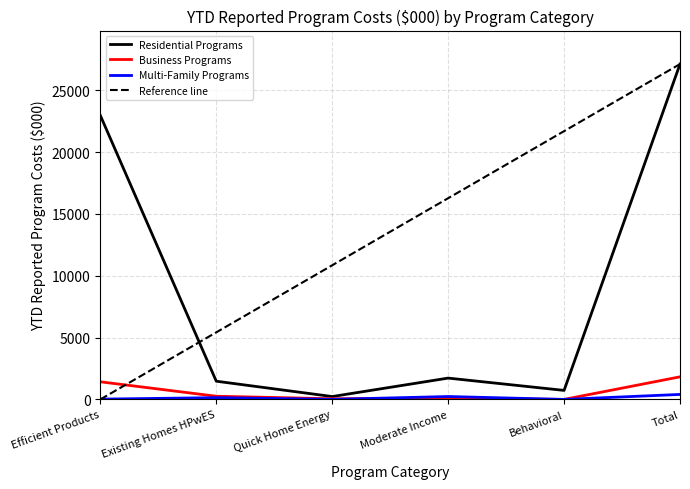

Is the value of Reference line at Quick Home Energy greater than the value of Residential Programs at Efficient Products?

No